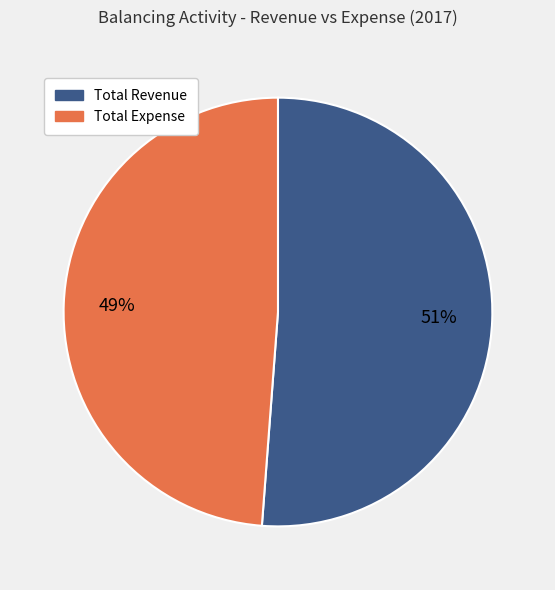

Is there a majority slice in this chart?

Yes